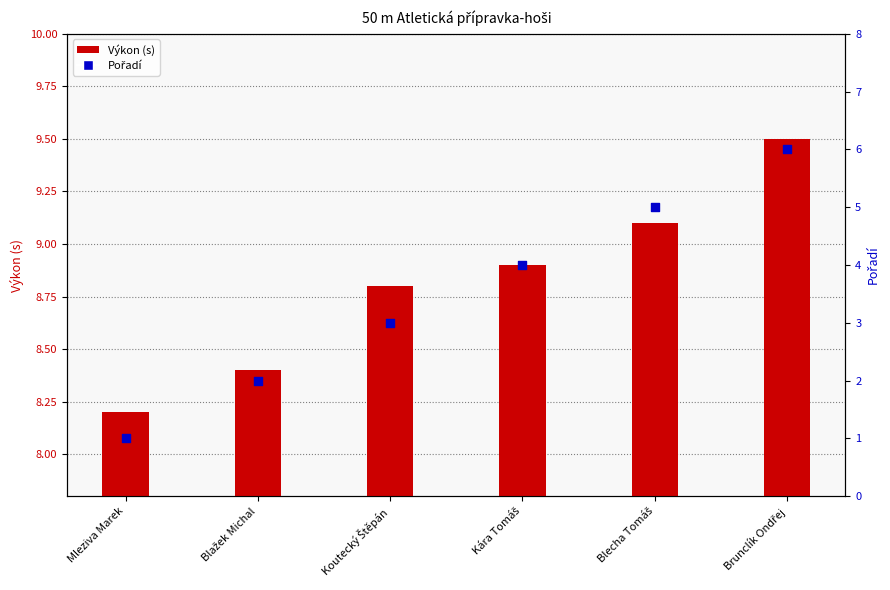

What is the total value across all series at Koutecký Štěpán?

11.8